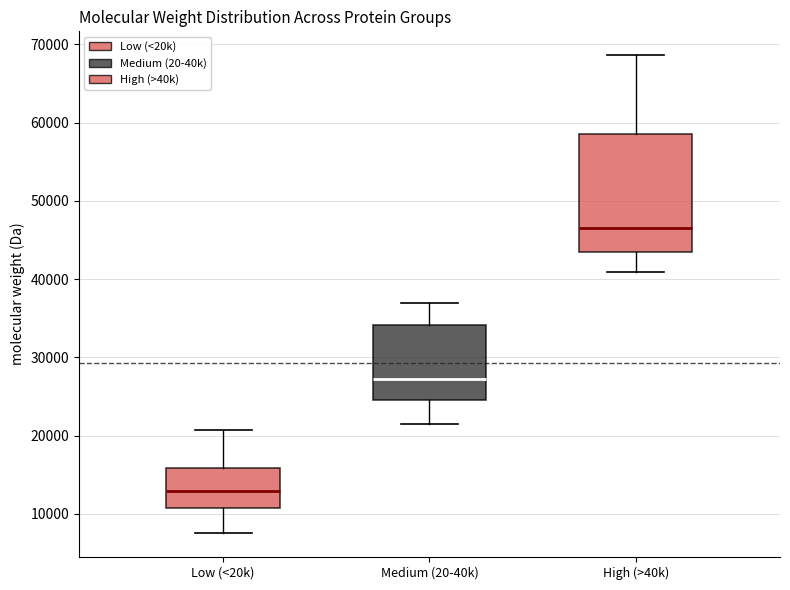

Which box has the highest median line?

High (>40k)